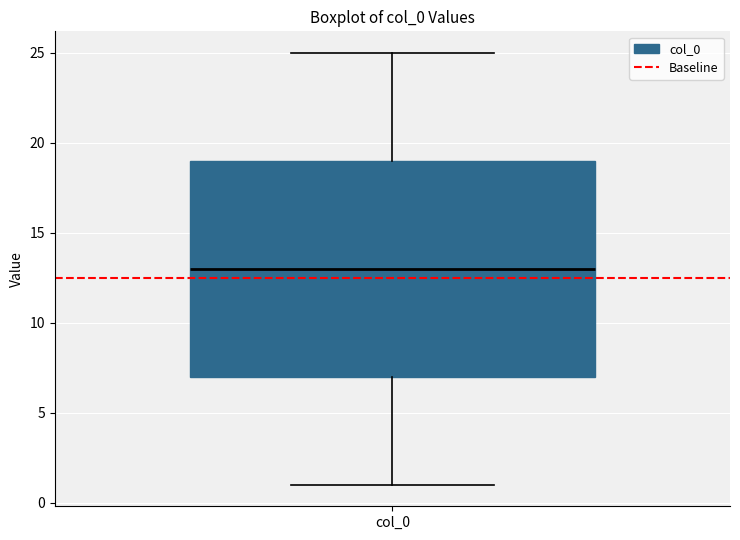

Where is the upper edge of the box for col_0 on the y-axis? The values are not printed on the chart, so give them approximately, as read against the axis.

19